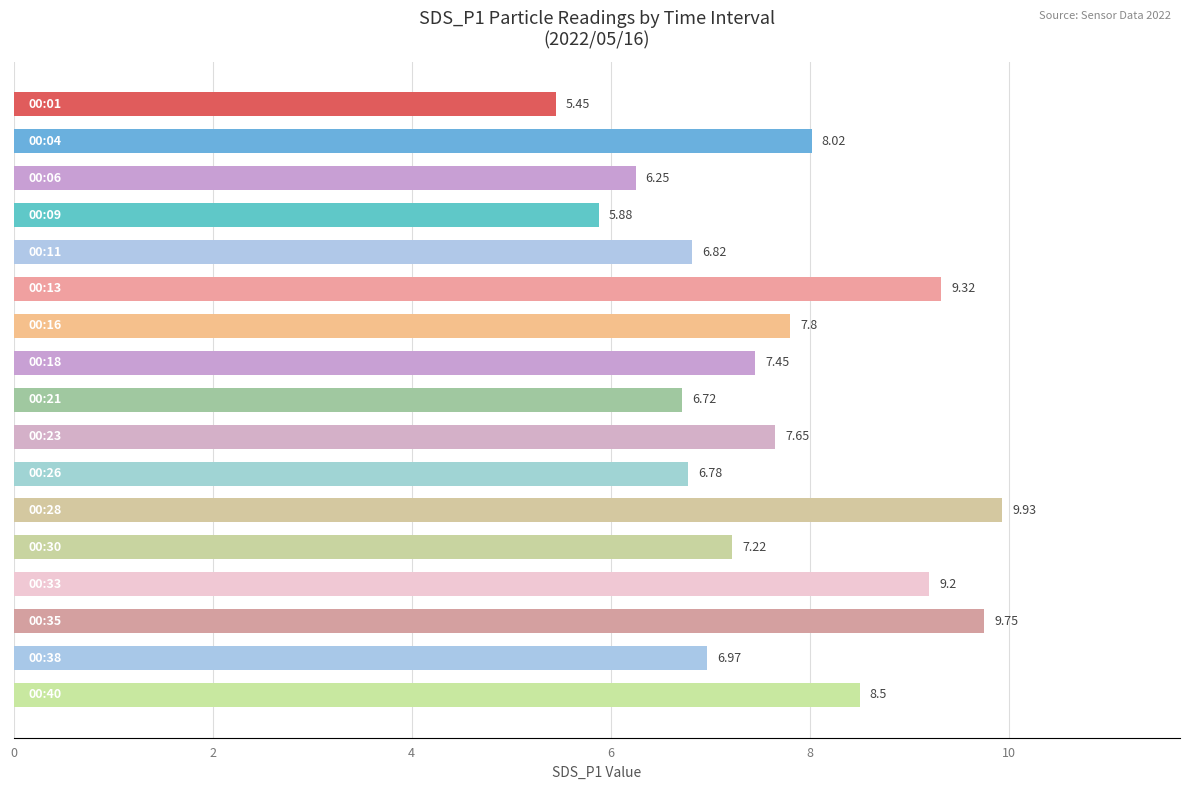

What is the average value?

7.6